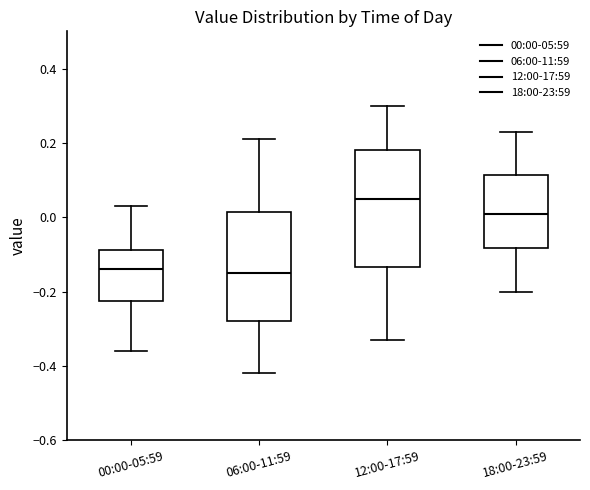

Which box has the highest median line?

12:00-17:59